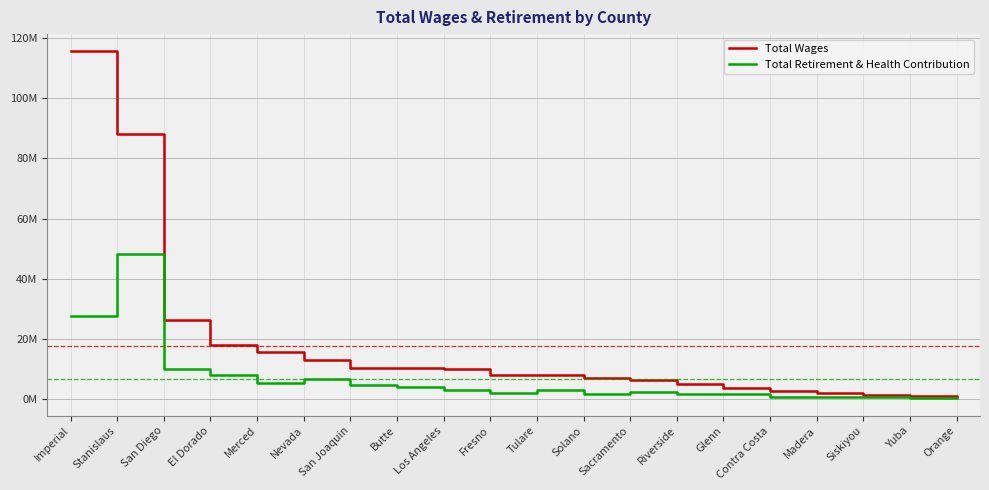

Which label corresponds to the largest value in the chart?

Imperial